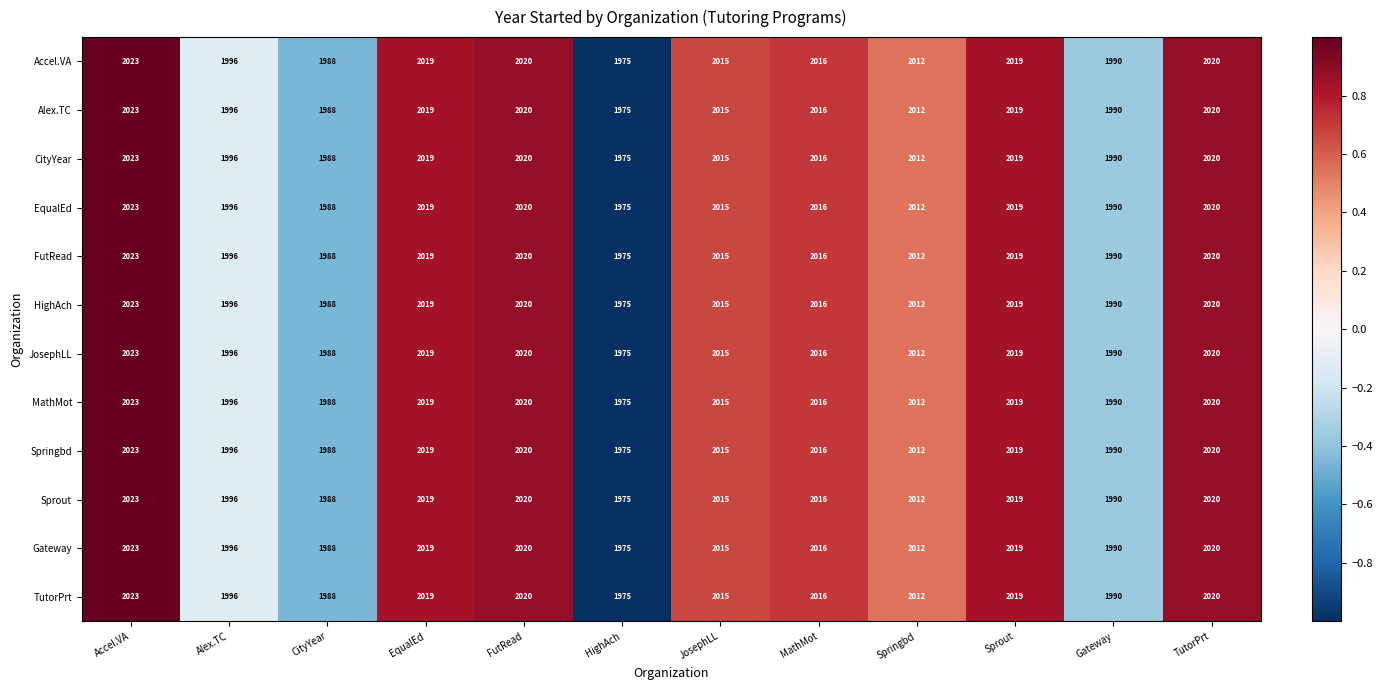

At which label is CityYear closest to 1999?

Alex.TC